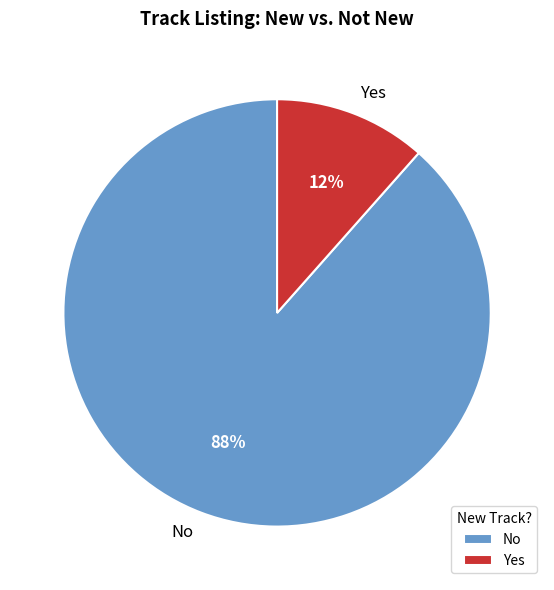

Combined, do No and Yes account for over 50%?

Yes